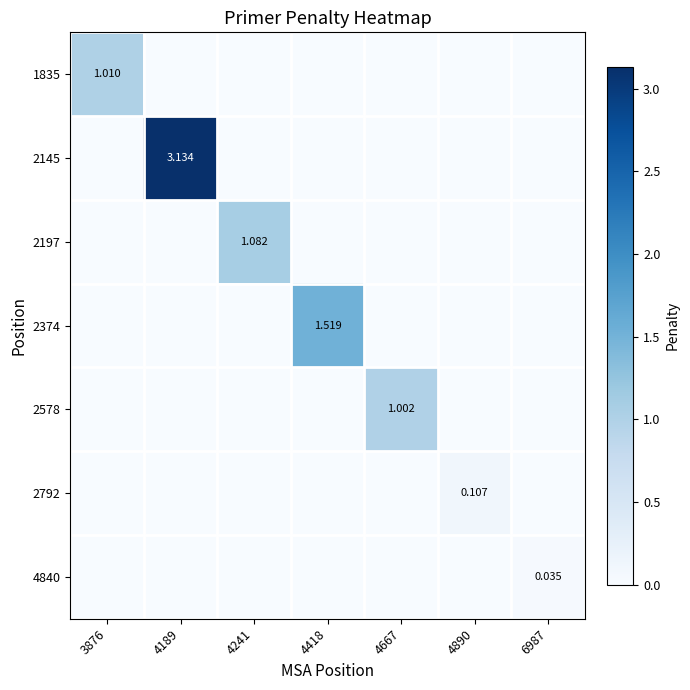

Which category has the highest value across all series?

4189